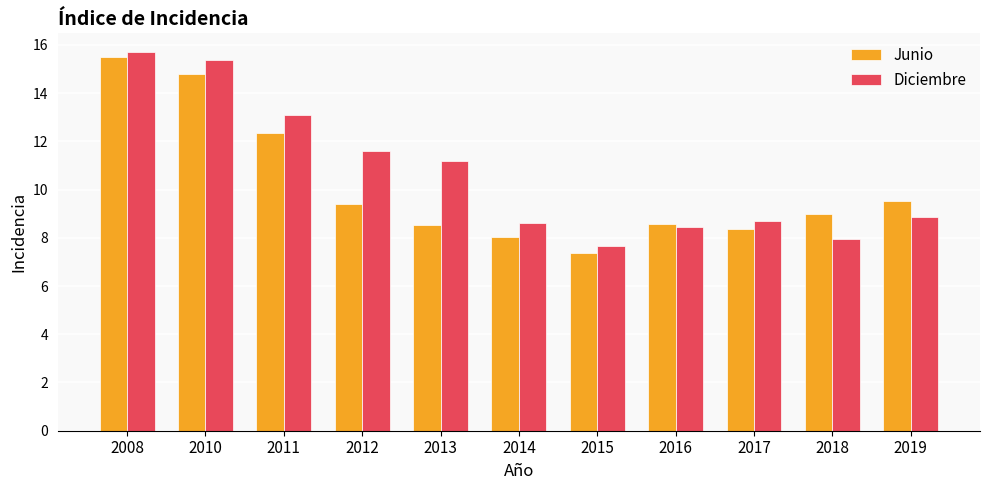

What are all the series names shown in the legend?

Junio, Diciembre